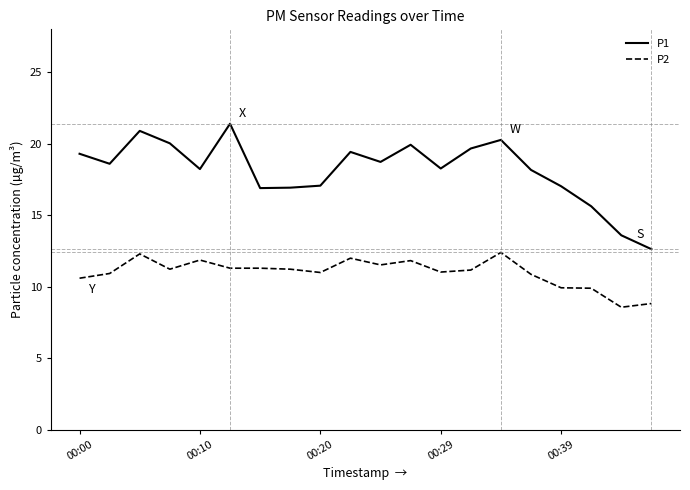

True or false: P2 and P1 intersect in this chart.

False